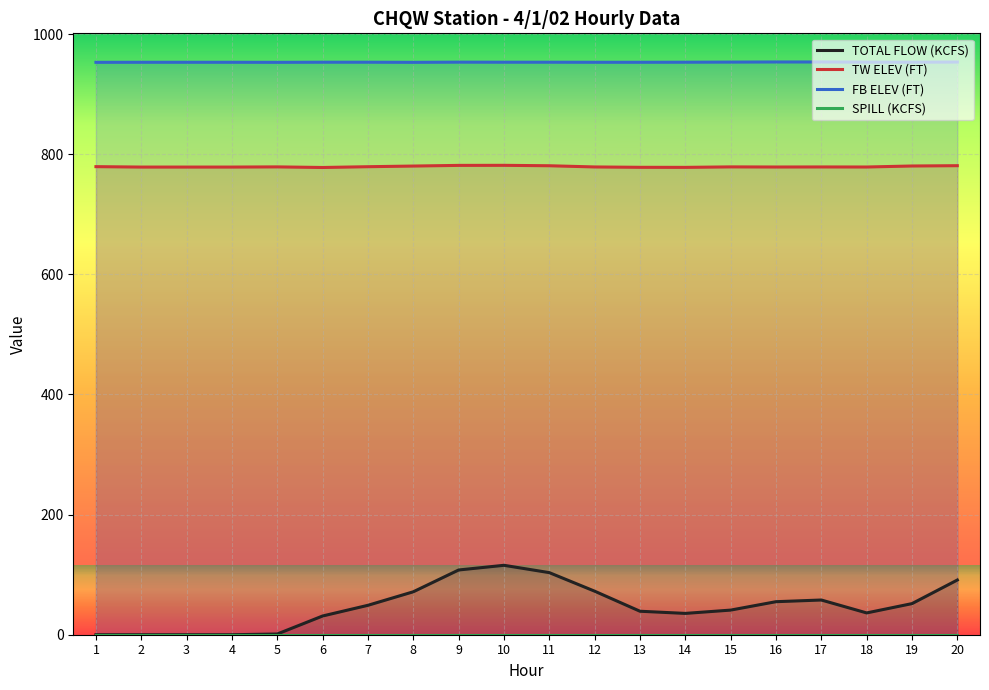

At how many categories does at least one series exceed 783?

20